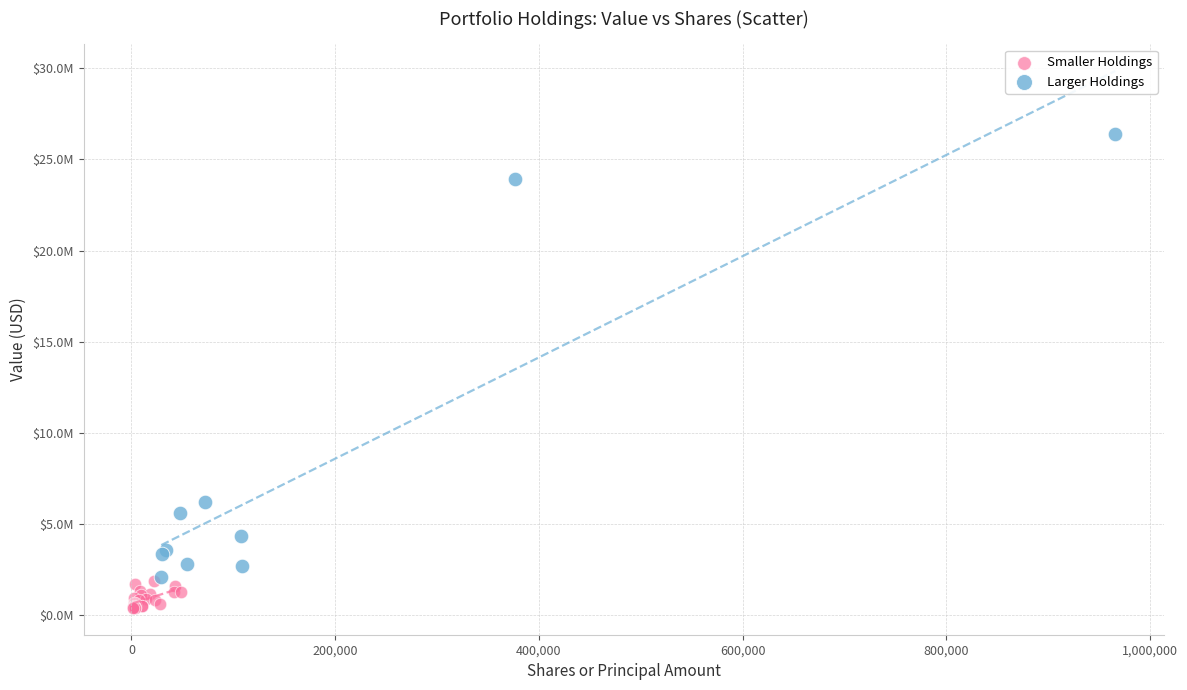

Which series contains the lowest Y value?

Smaller Holdings